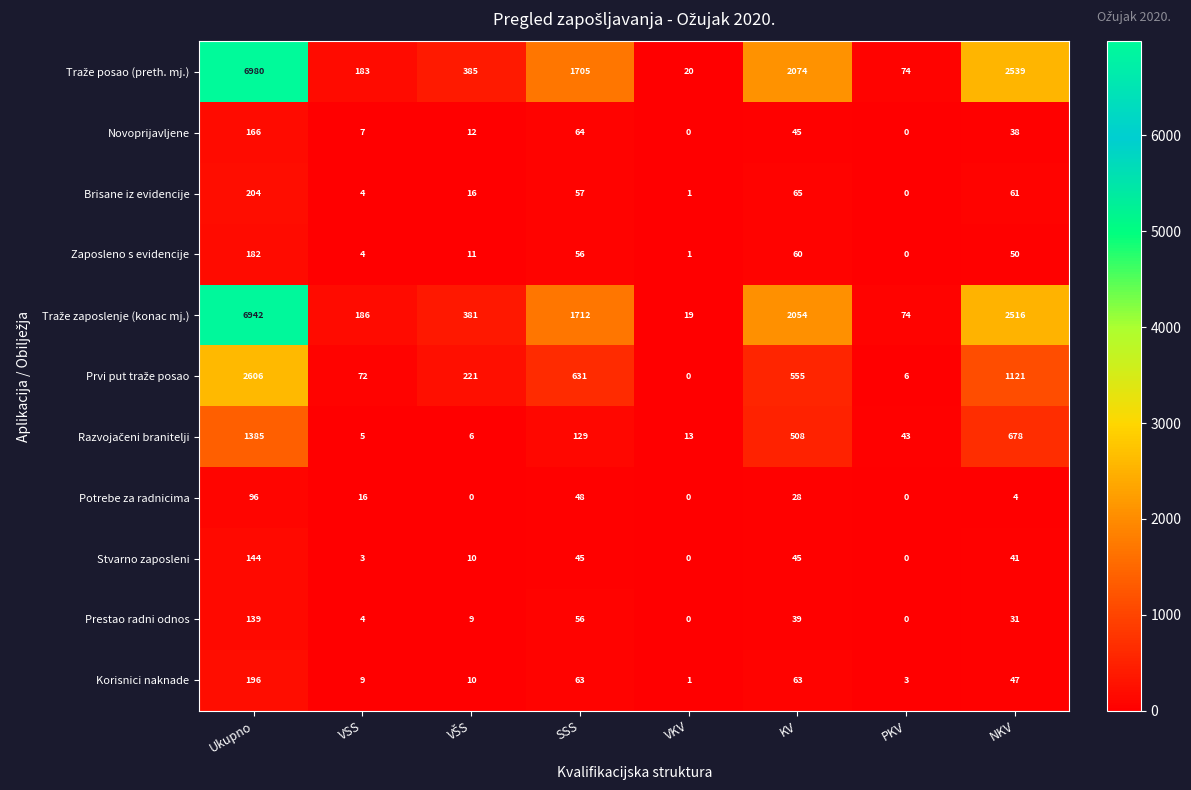

What is the sum of the Zaposleno s evidencije values at KV and VSS?

64